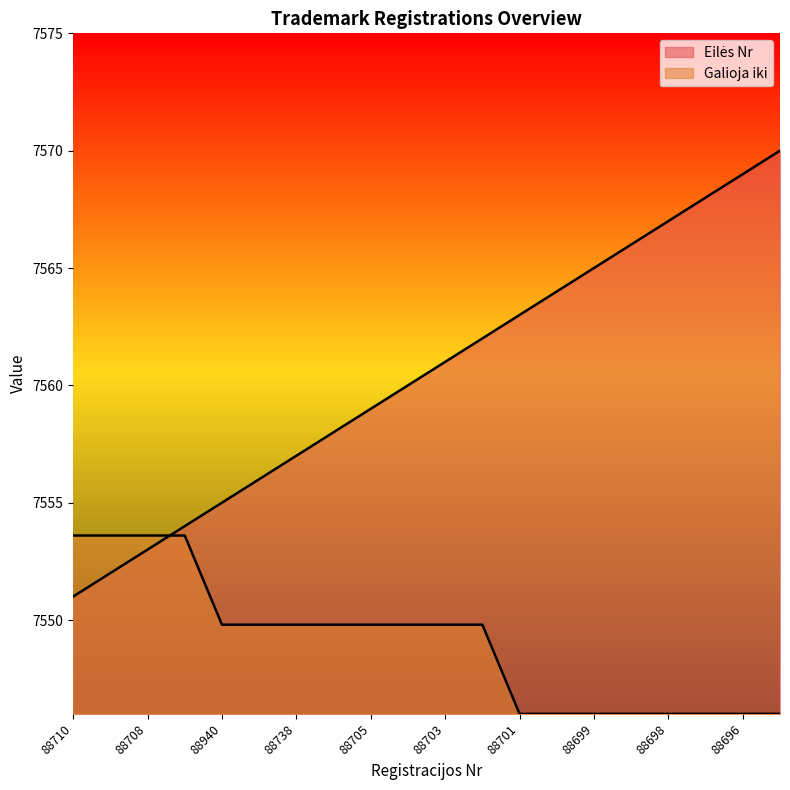

What is the smallest value displayed?

7546.0